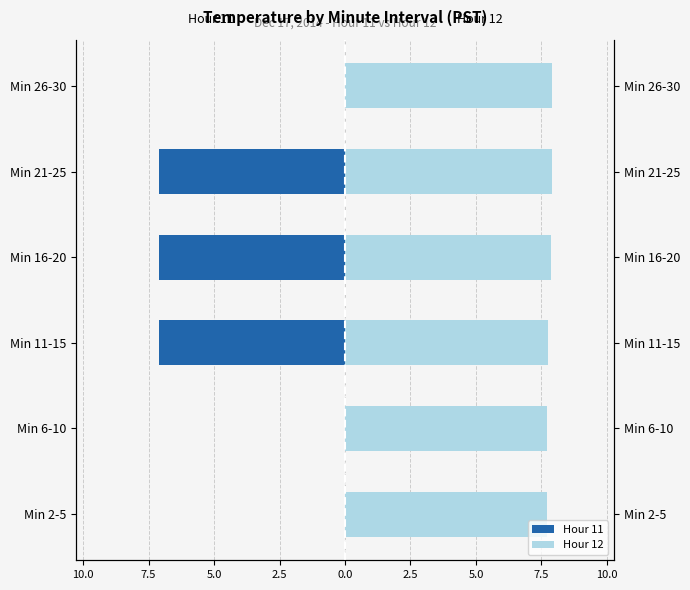

What position from the right is Min 6-10?

5